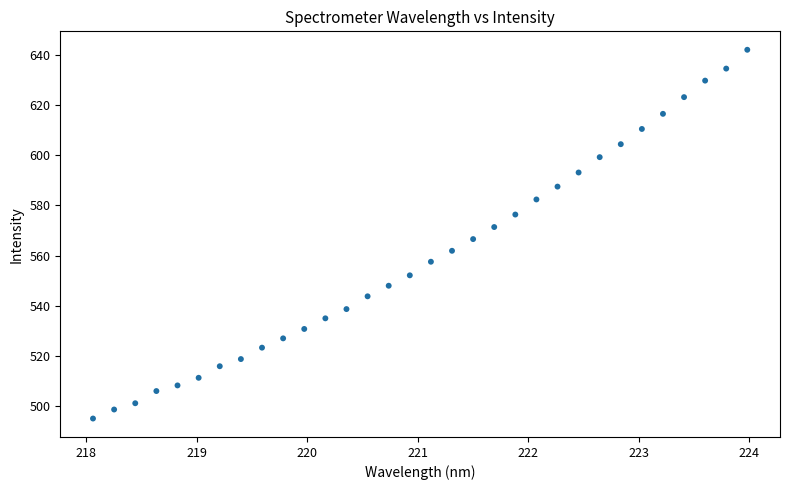

What is the range of Y values (max minus min)?

146.8